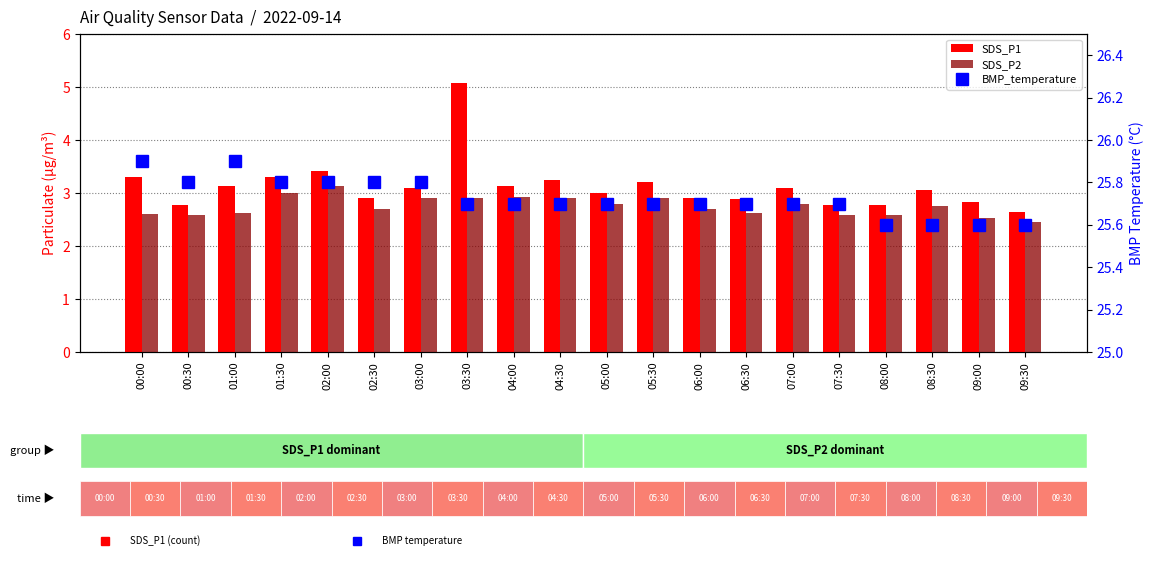

Is it true that SDS_P1 equals 3.0 at 08:30?

True